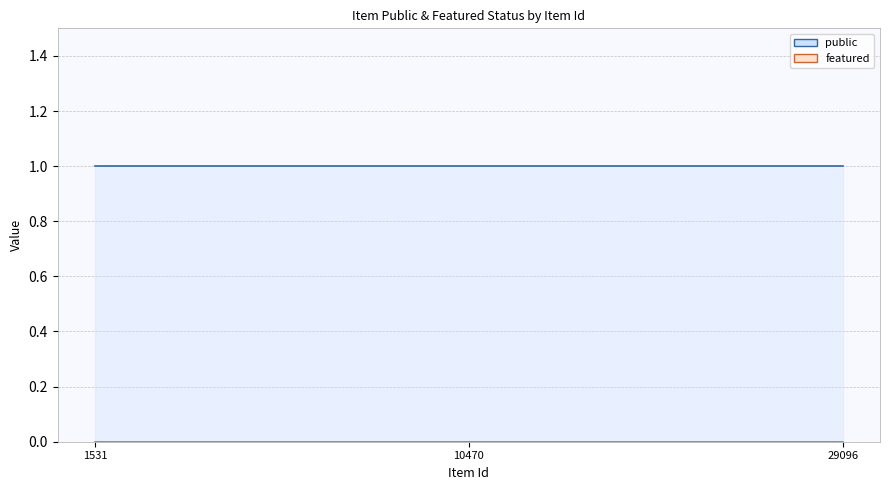

Reading right to left, transcribe all the data shown in this chart.

public: 1	1	1
featured: 0	0	0